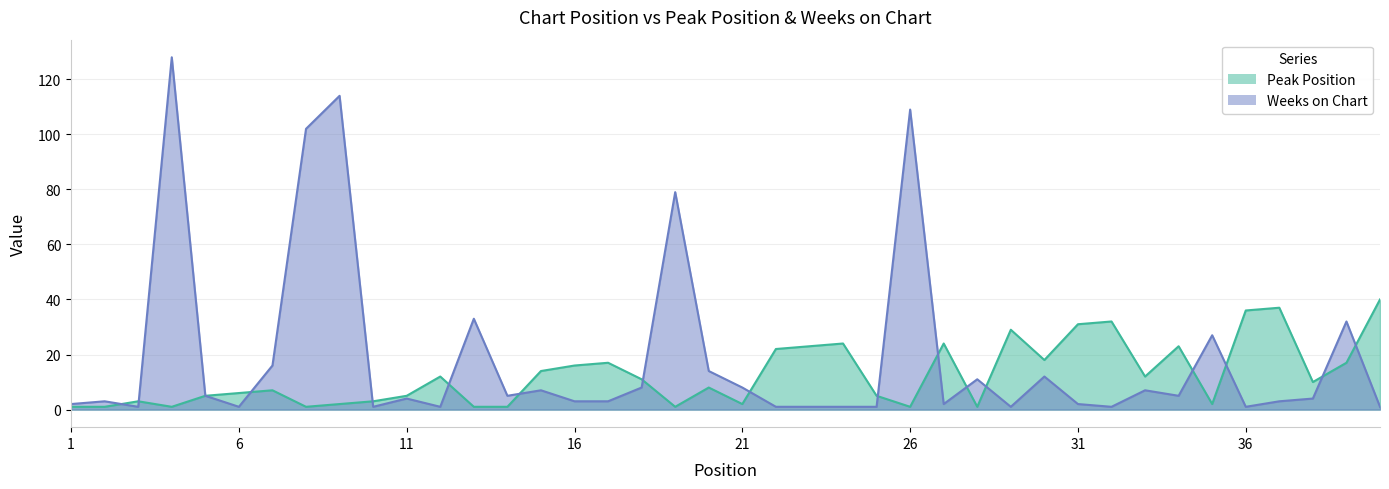

How many lines are shown in the chart?

2